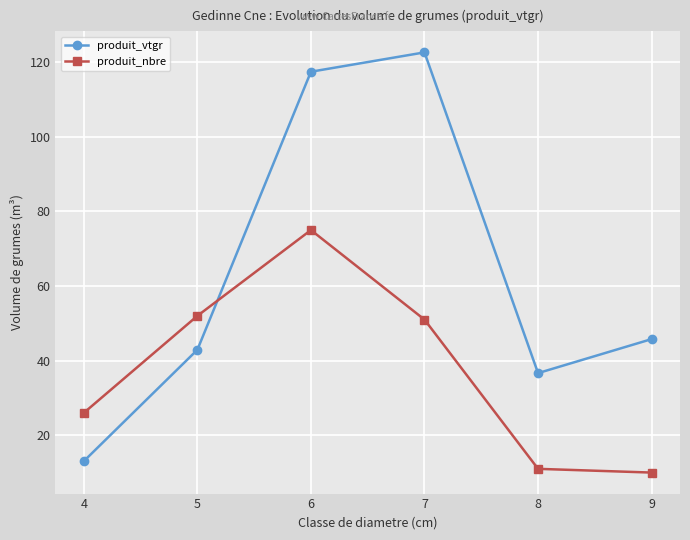

What is the difference between the produit_nbre values at 7 and 8?

40.0